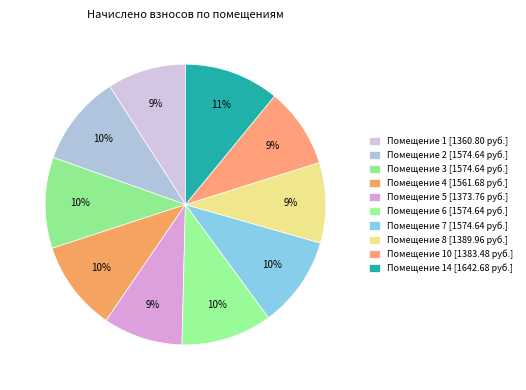

How many slices are in this pie chart?

10